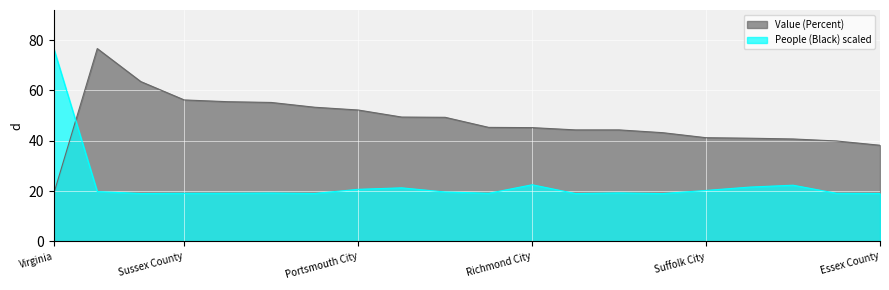

What is the difference between the maximum and minimum values in the Value (Percent) series?

57.6